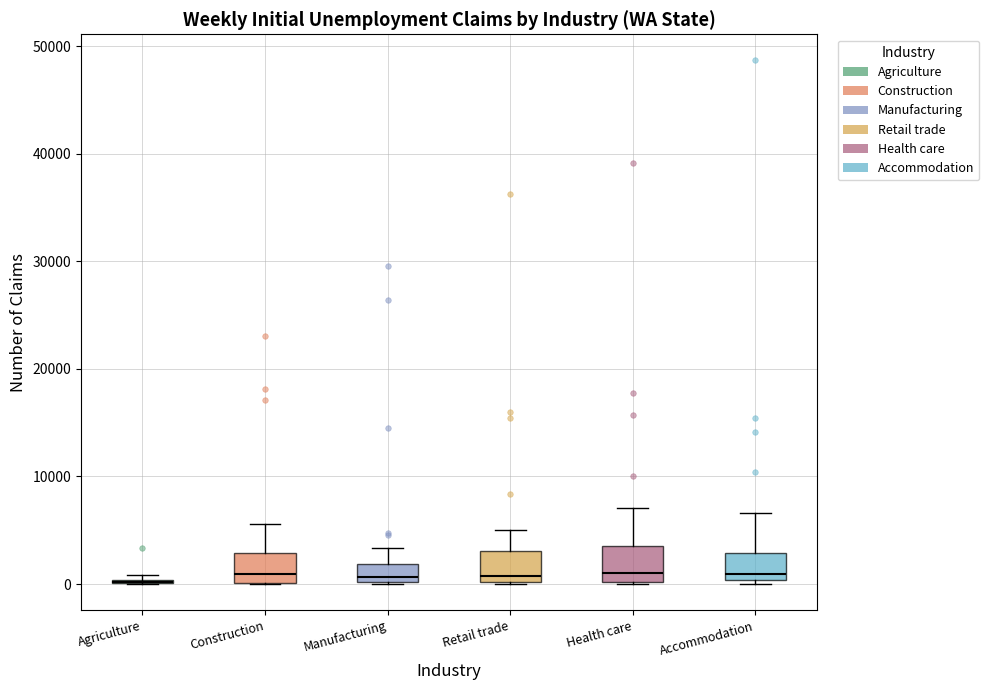

Reading left to right, transcribe this box plot: for each box, give where its median line is, the range the box spans, and where its two whiskers end, as read against the y-axis. The values are not printed on the chart, so give them approximately, as read against the axis.

Agriculture: box collapsed to a line at 0, whiskers 0 to 1000
Construction: median 1000, box 0 to 3000, whiskers 0 to 6000
Manufacturing: median 1000, box 0 to 2000, whiskers 0 to 3000
Retail trade: median 1000, box 0 to 3000, whiskers 0 to 5000
Health care: median 1000, box 0 to 4000, whiskers 0 to 7000
Accommodation: median 1000, box 0 to 3000, whiskers 0 (just below the box's lower edge) to 7000